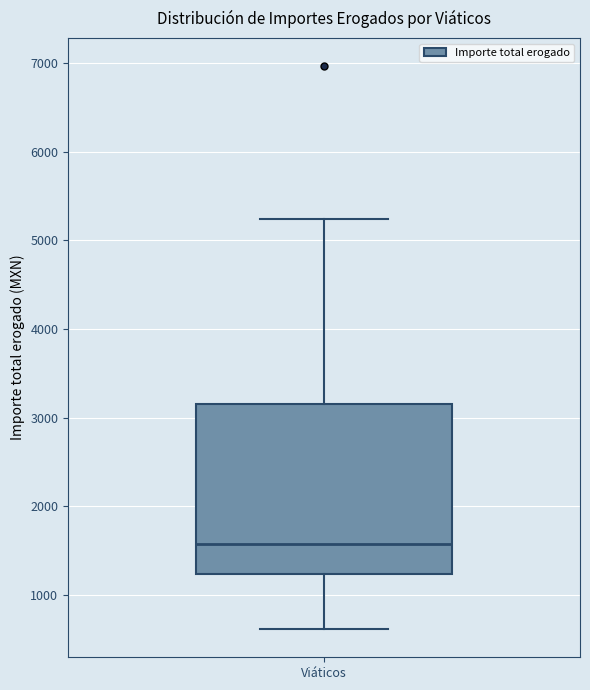

Transcribe this box plot: give where the median line is, the range the box spans, and where the two whiskers end, as read against the y-axis. The values are not printed on the chart, so give them approximately, as read against the axis.

median 1600, box 1200 to 3200, whiskers 600 to 5200